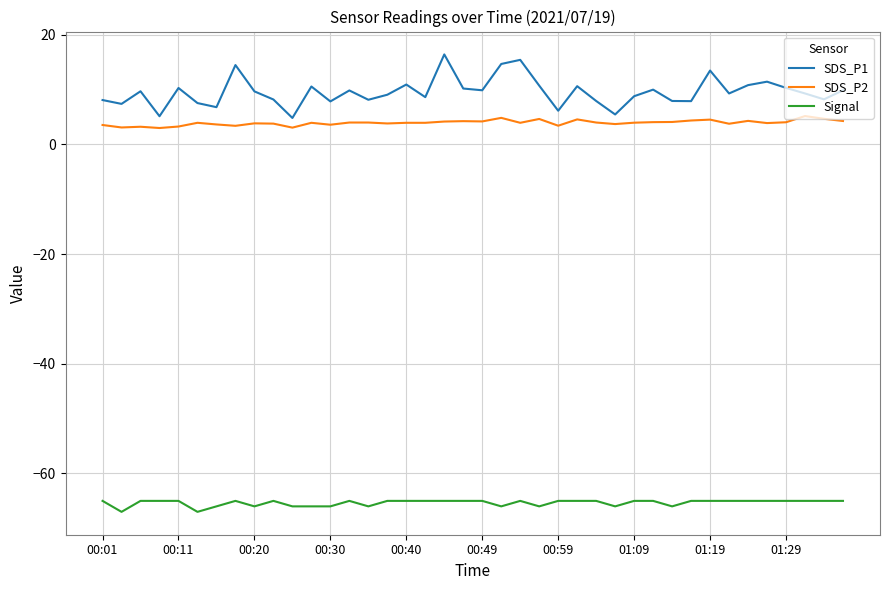

List the series in order of their peak value, highest first.

SDS_P1, SDS_P2, Signal